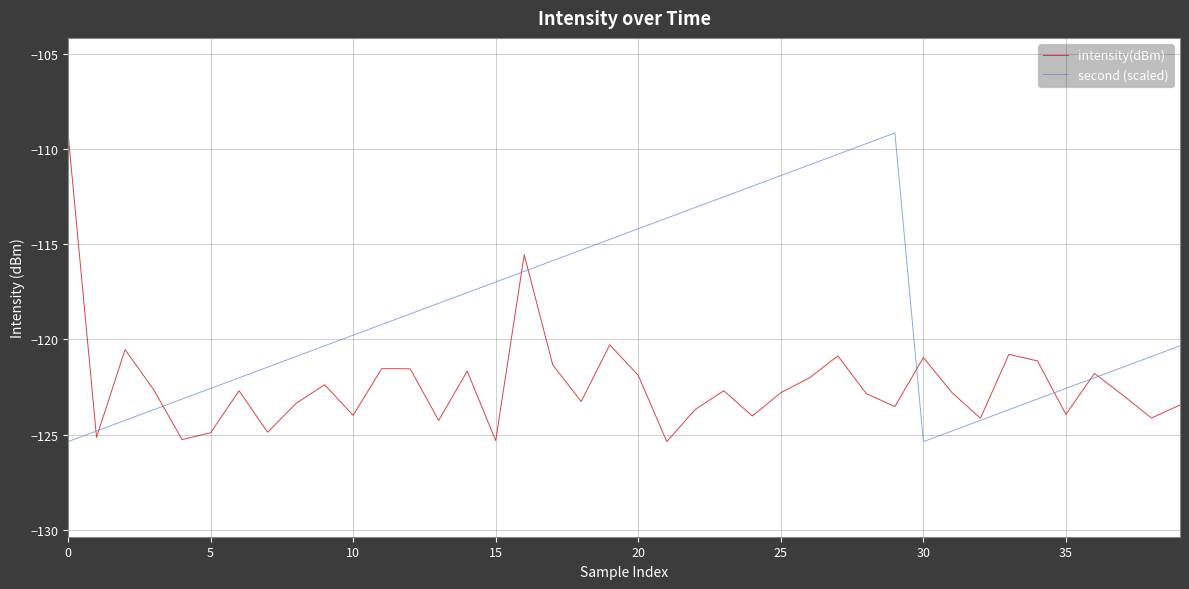

Rank the series by their average value, from lowest to highest.

intensity(dBm), second (scaled)